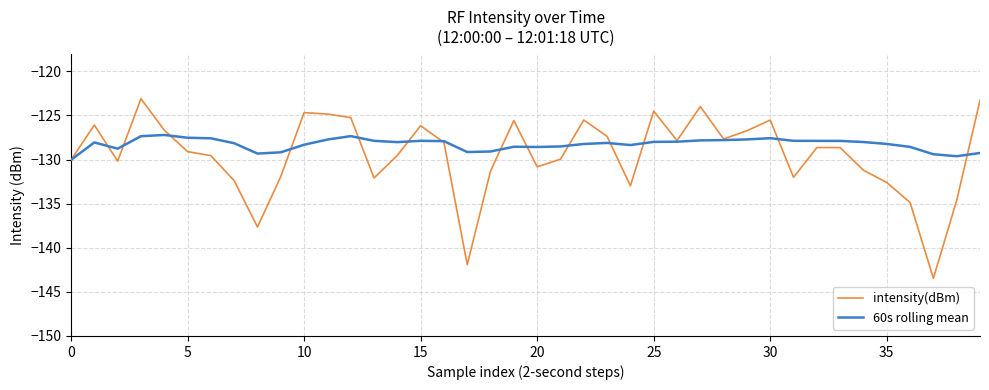

At how many categories does at least one series exceed -141?

40